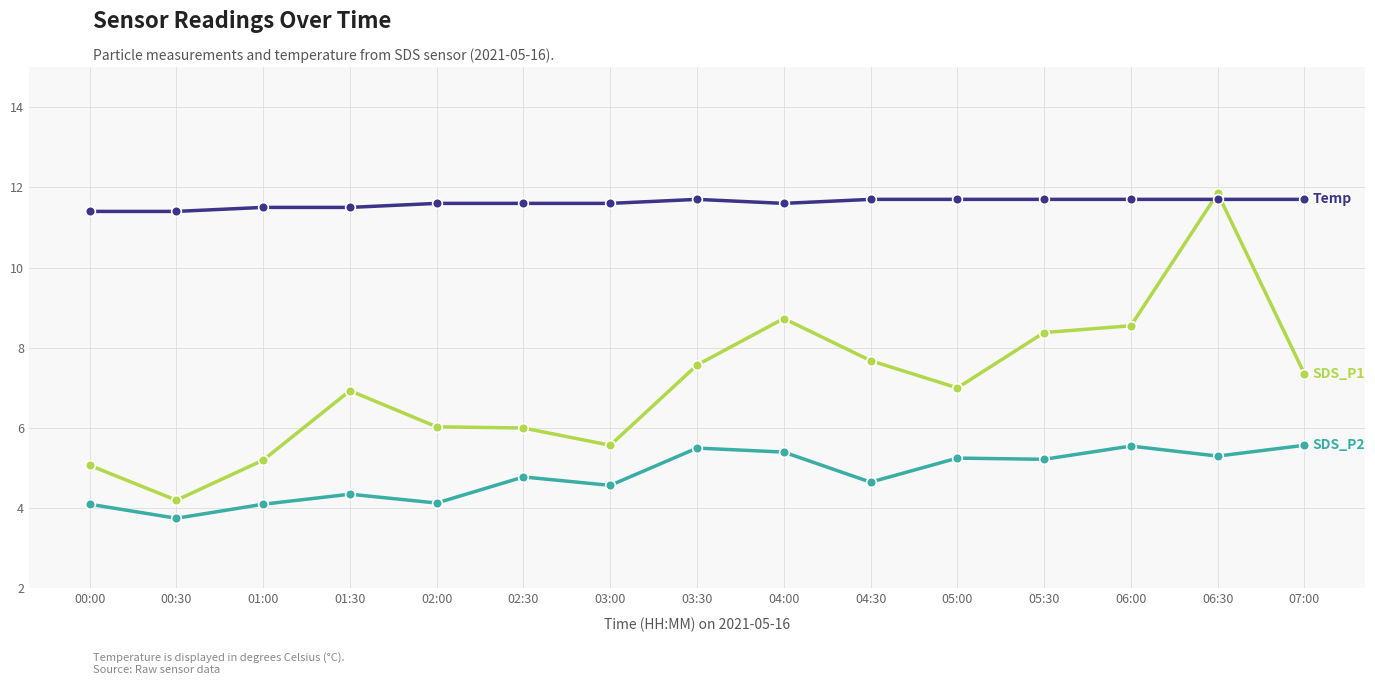

Which label corresponds to the smallest value in the chart?

00:30